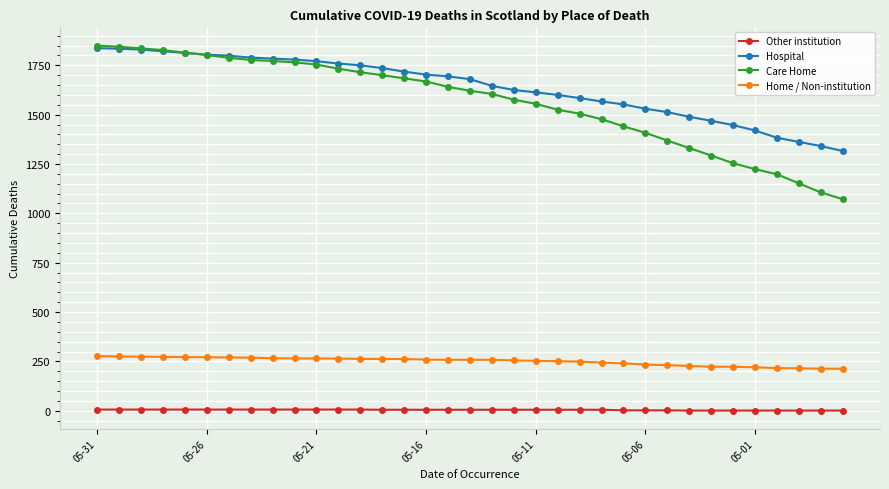

What is the minimum value for Hospital?

1316